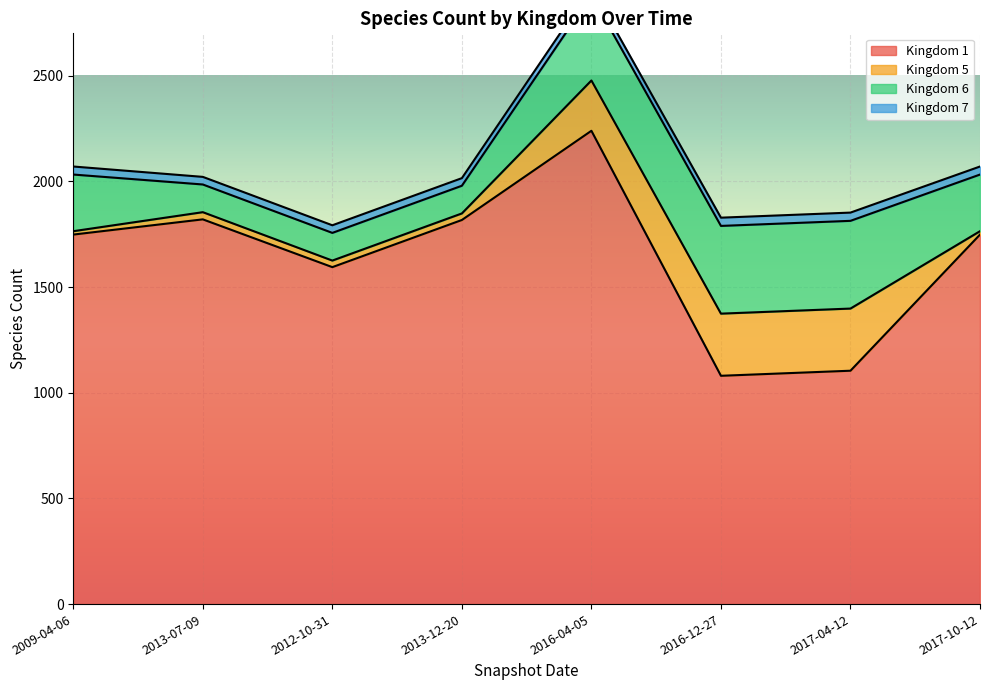

At which category does Kingdom 1 reach its first local valley?

2012-10-31